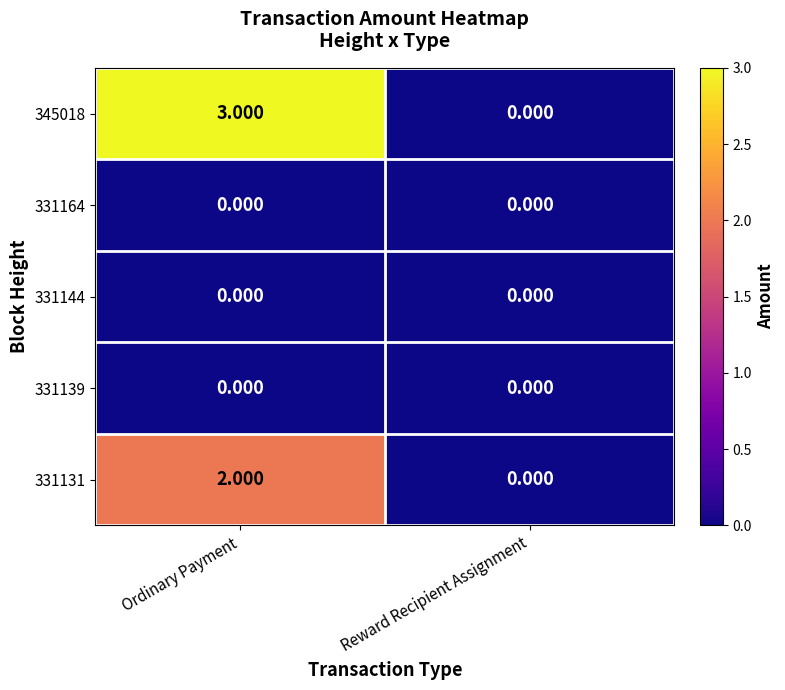

At which category is the sum across all series the highest?

Ordinary Payment